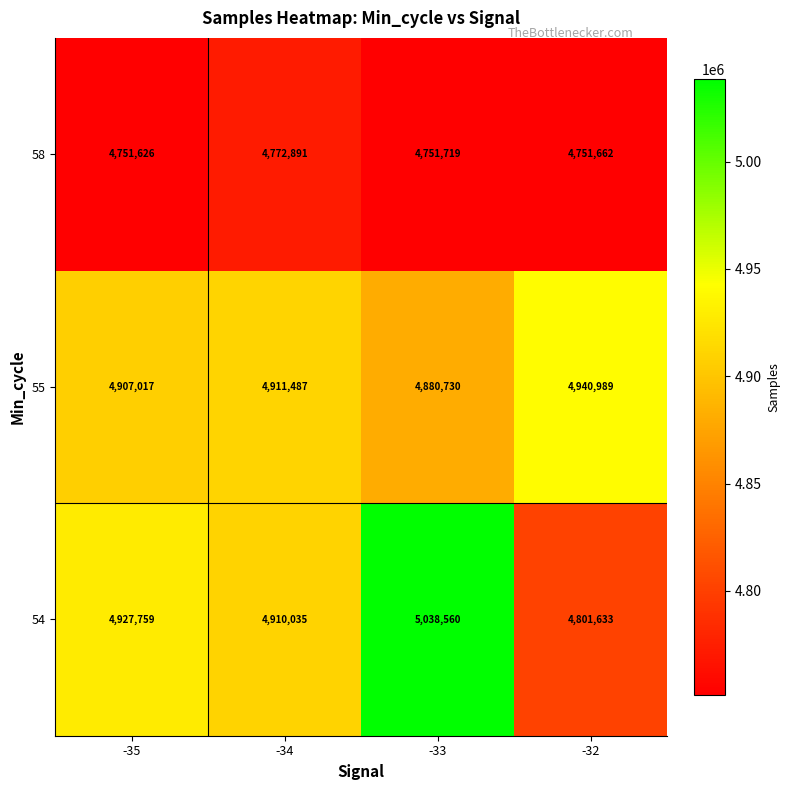

What is the minimum value shown in the chart?

4751626